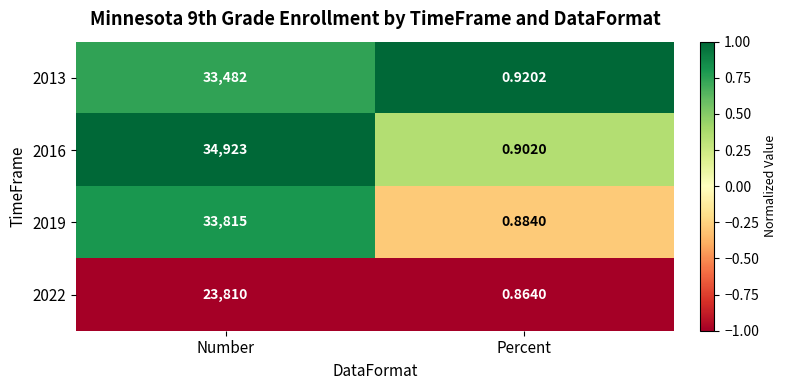

Which series has the largest total across all categories?

2016